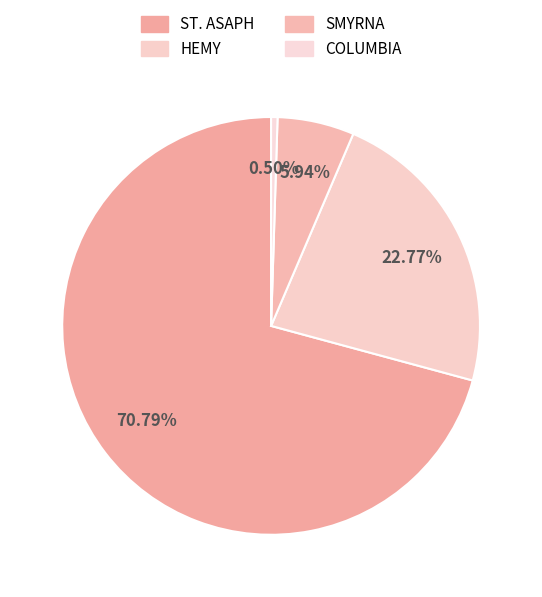

What percentage is the HEMY slice, to the nearest percent?

23%